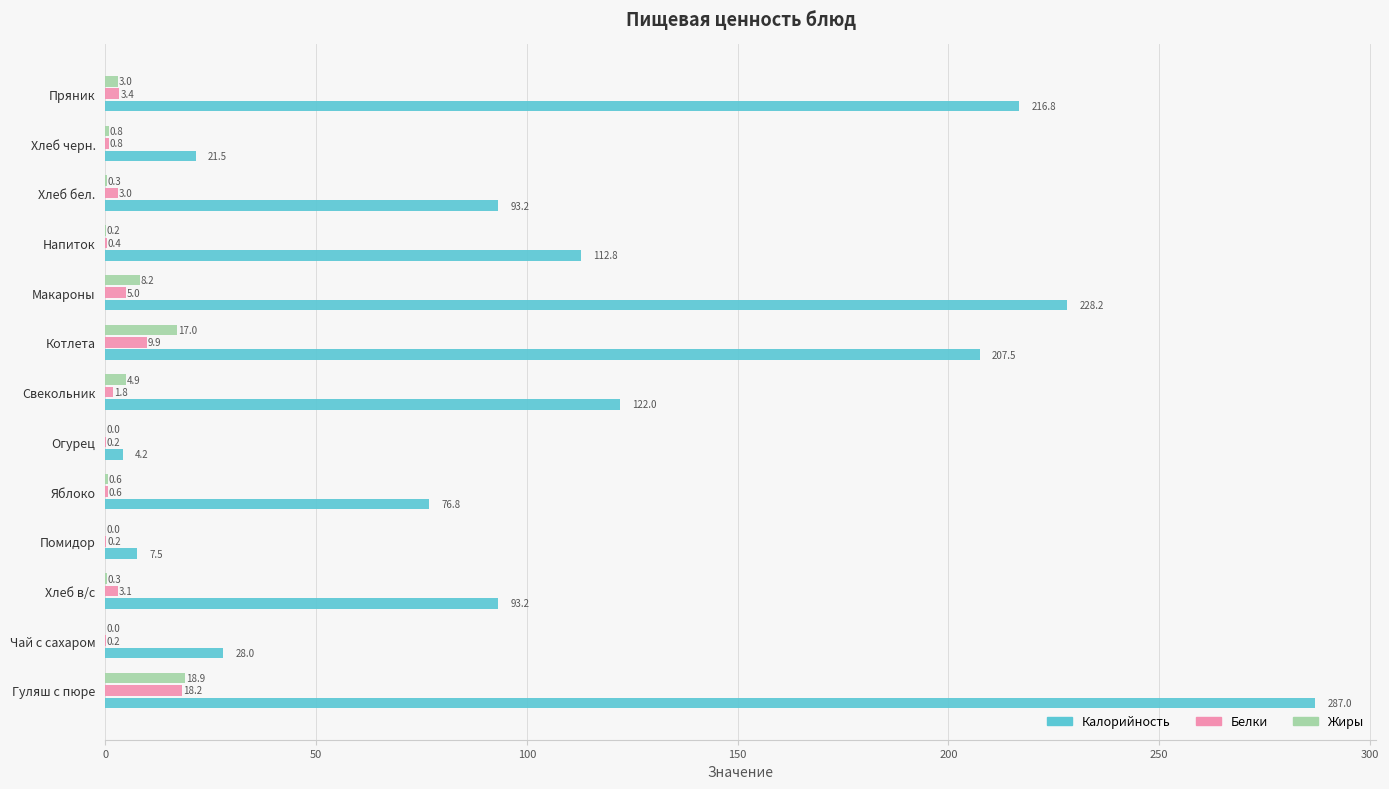

Where is Белки nearest to the value 9?

Котлета